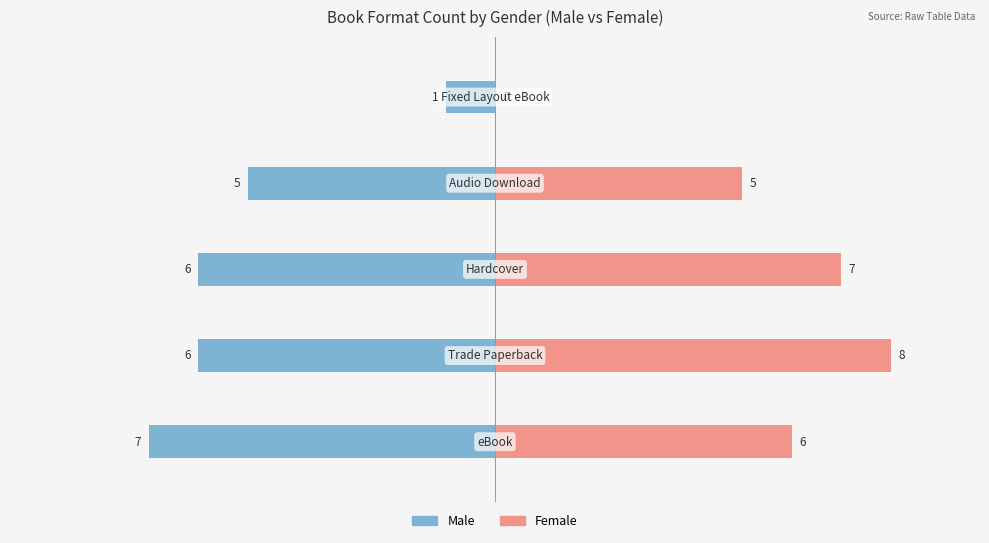

Is the value of Female at 2 greater than the value of Male at 2?

Yes